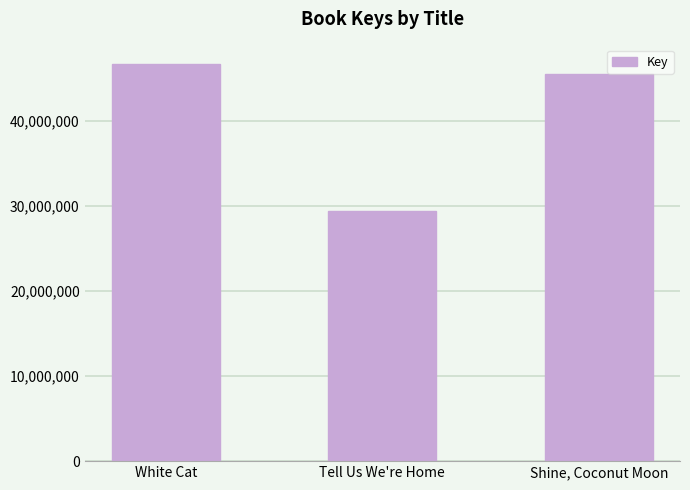

Rank the categories by value from lowest to highest.

Tell Us We're Home, Shine, Coconut Moon, White Cat